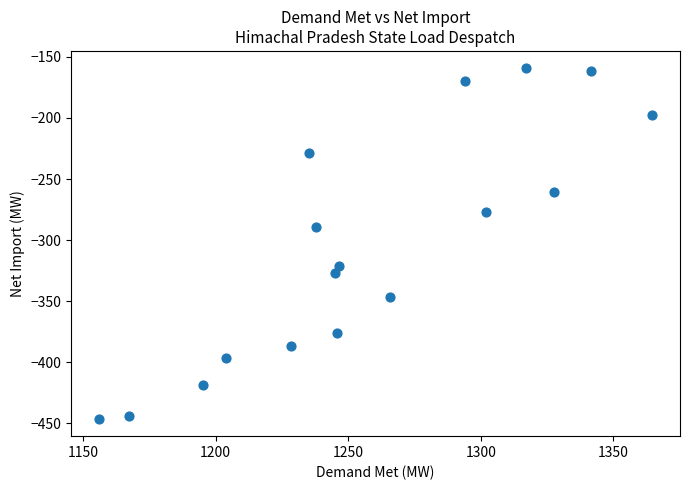

What is the range of X values (max minus min)?

208.8